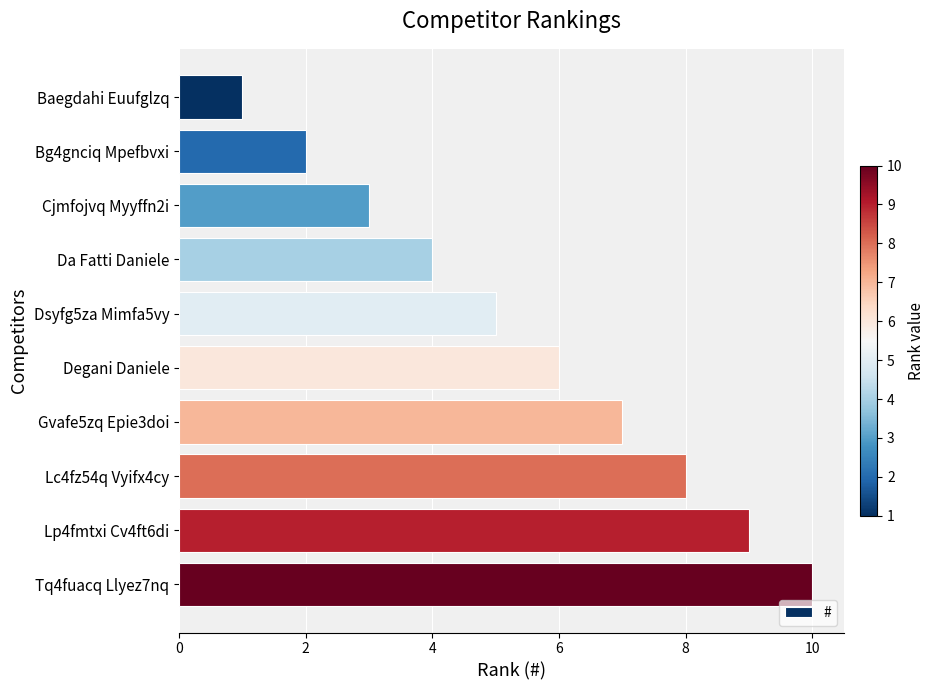

At which label is the value closest to 5?

Dsyfg5za Mimfa5vy